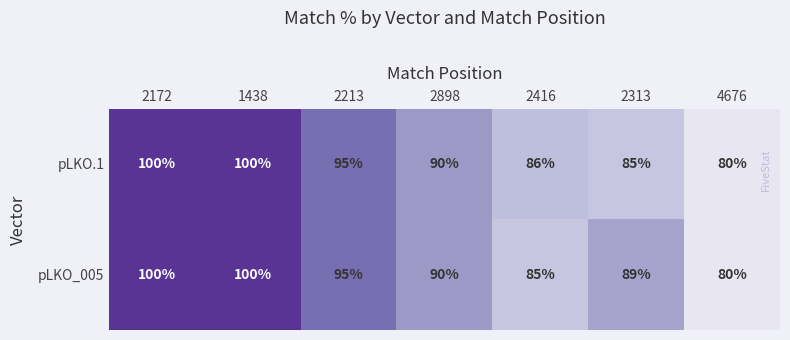

Rank the series at 2416 from highest to lowest value.

pLKO.1, pLKO_005